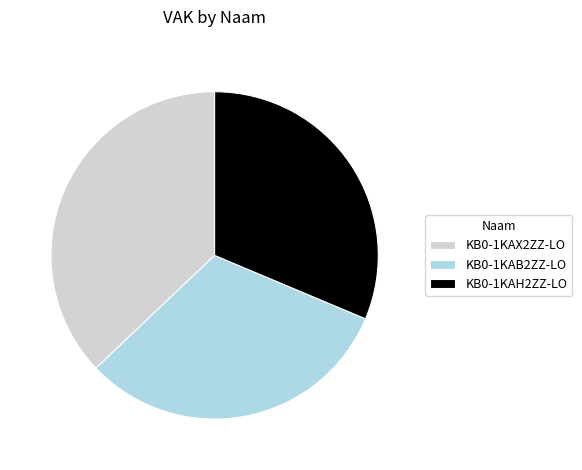

Which has a higher value, KB0-1KAX2ZZ-LO or KB0-1KAB2ZZ-LO?

KB0-1KAX2ZZ-LO